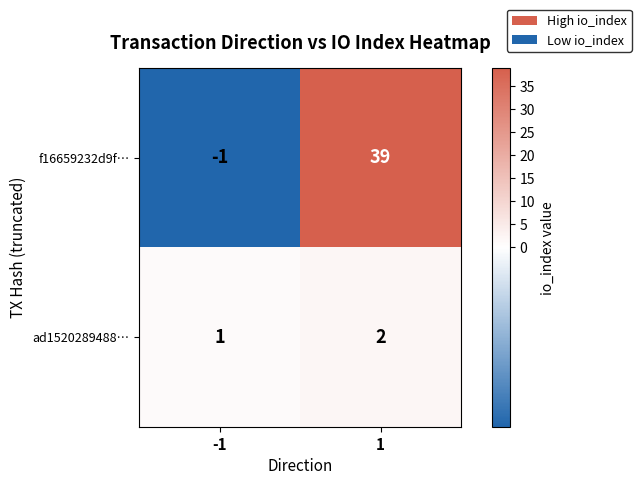

Which series has the widest spread of values?

f16659232d9f…